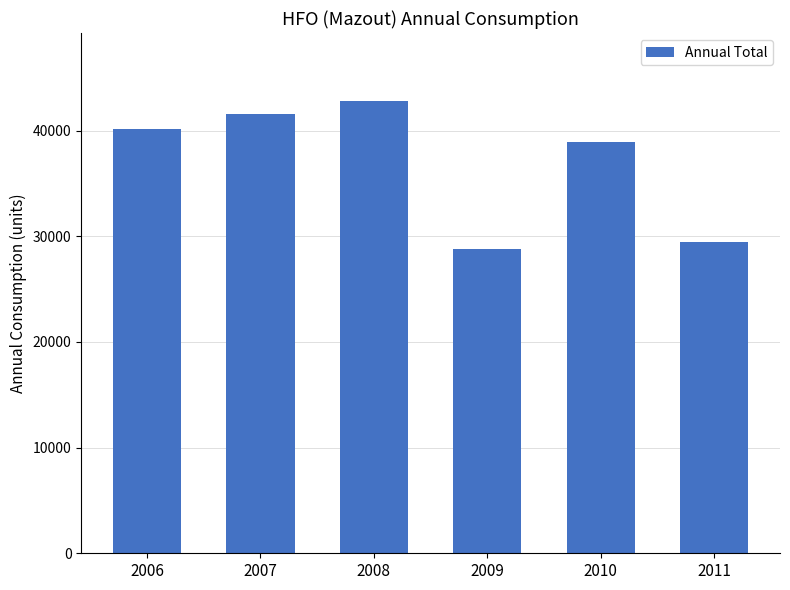

True or false: the data shows 11053.5 at 2007.

False